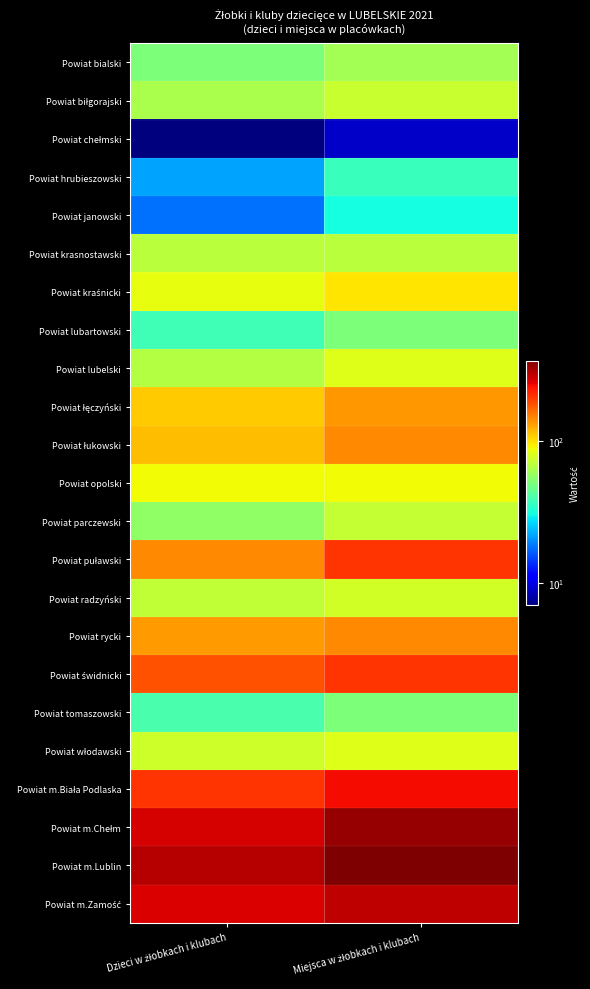

How many distinct data groups are displayed?

23